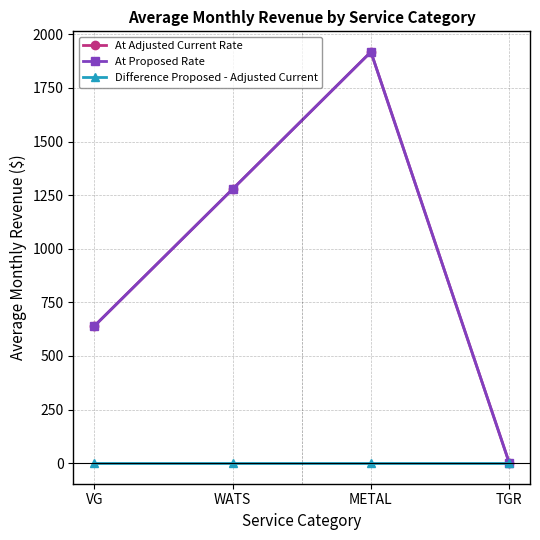

Reading left to right, extract all data points from this chart.

At Adjusted Current Rate: VG=639.0	WATS=1278.0	METAL=1918.1	TGR=1.1
At Proposed Rate: VG=639.0	WATS=1278.0	METAL=1918.1	TGR=1.1
Difference Proposed - Adjusted Current: VG=0.0	WATS=0.0	METAL=0.0	TGR=0.0